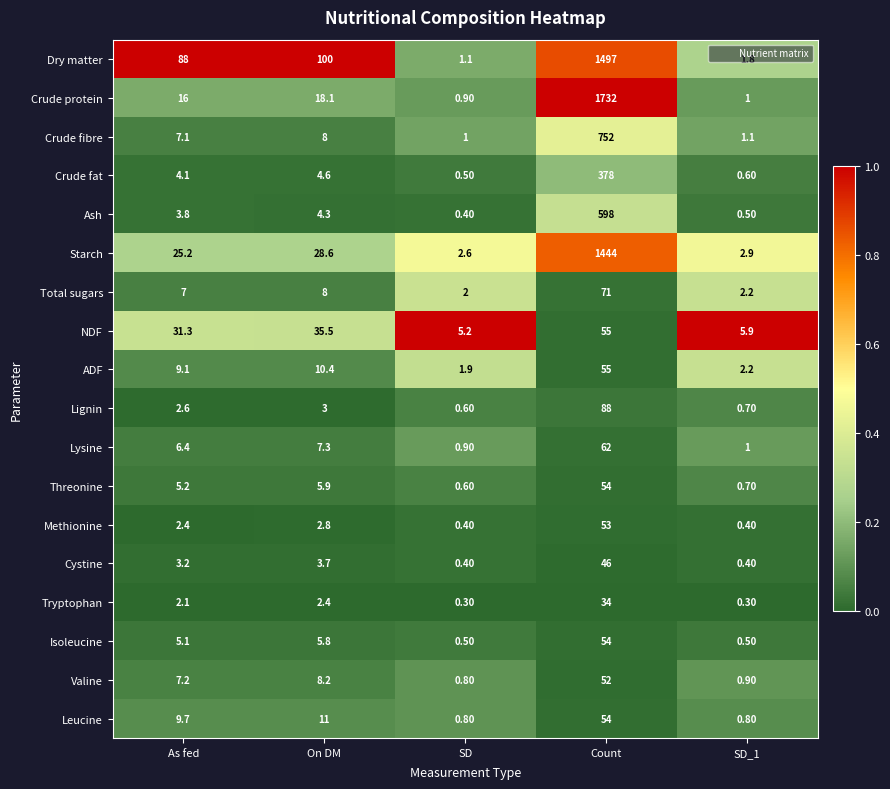

Count the number of data series in this chart.

18